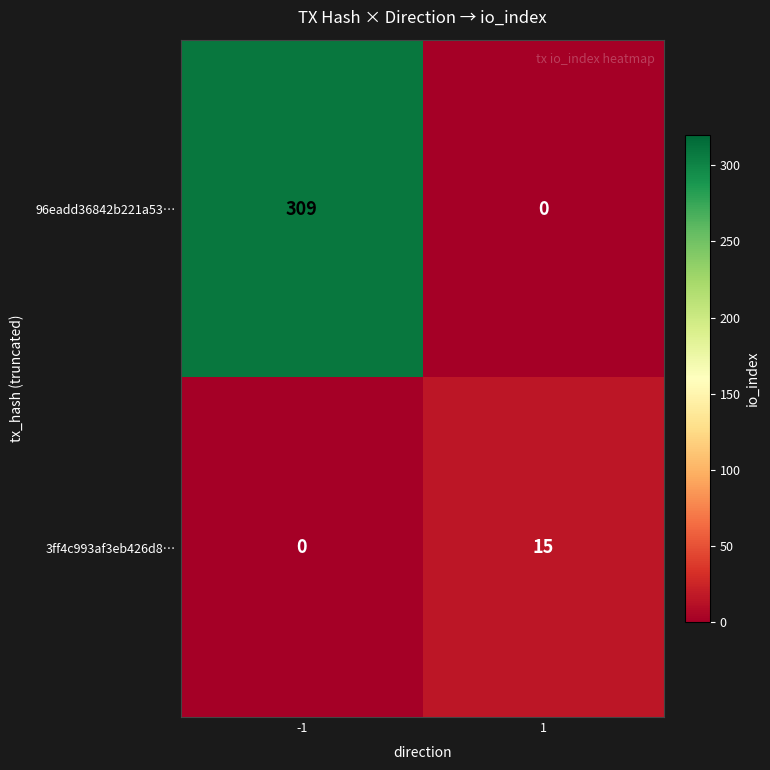

True or false: 3ff4c993af3eb426d8… has a value of 15 at 1.

True